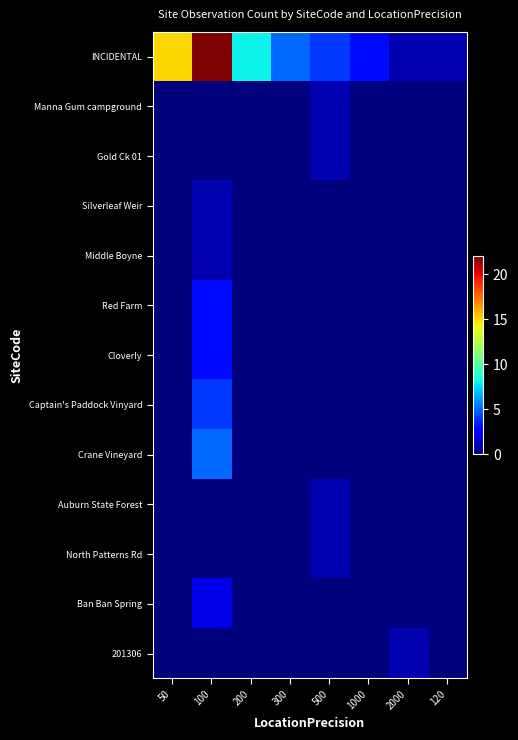

Which label corresponds to the smallest value in the chart?

50